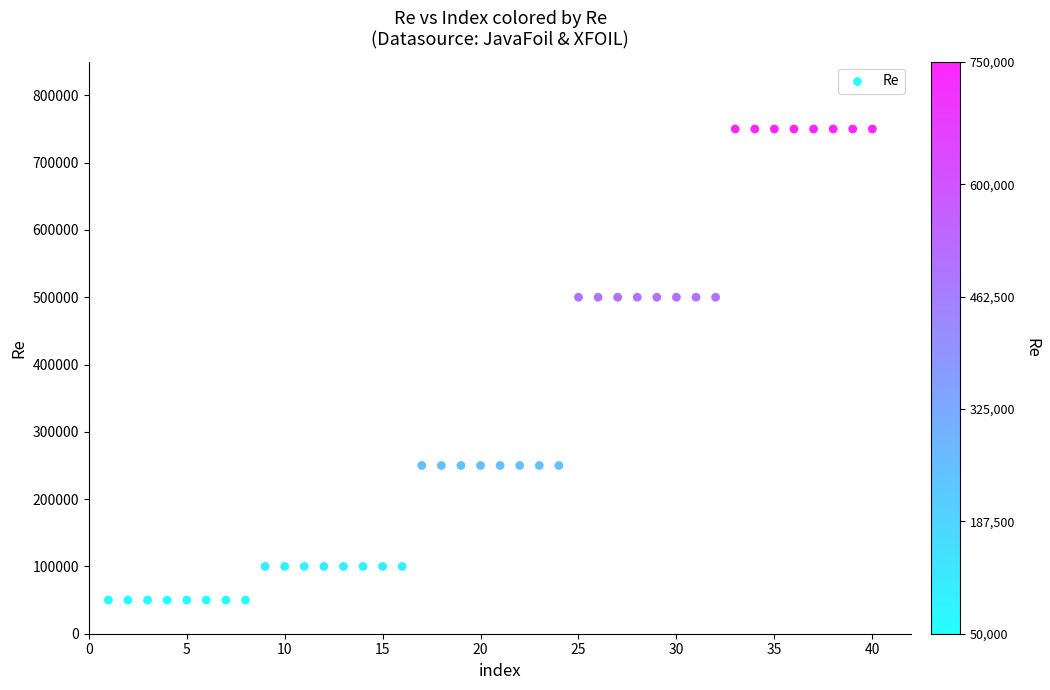

What is the range of X values (max minus min)?

39